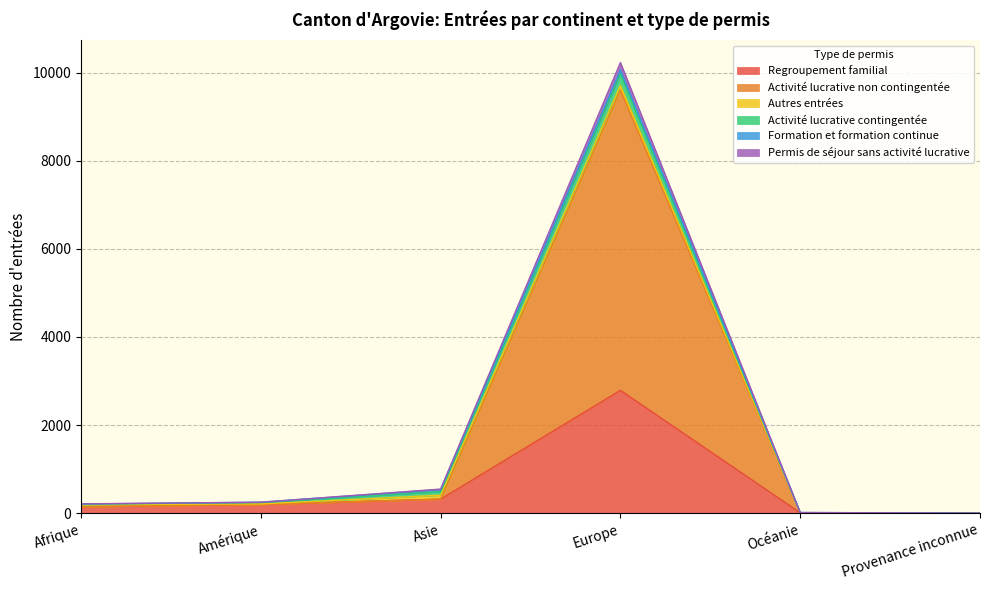

The value of Permis de séjour sans activité lucrative at Amérique is 344. True or false?

False